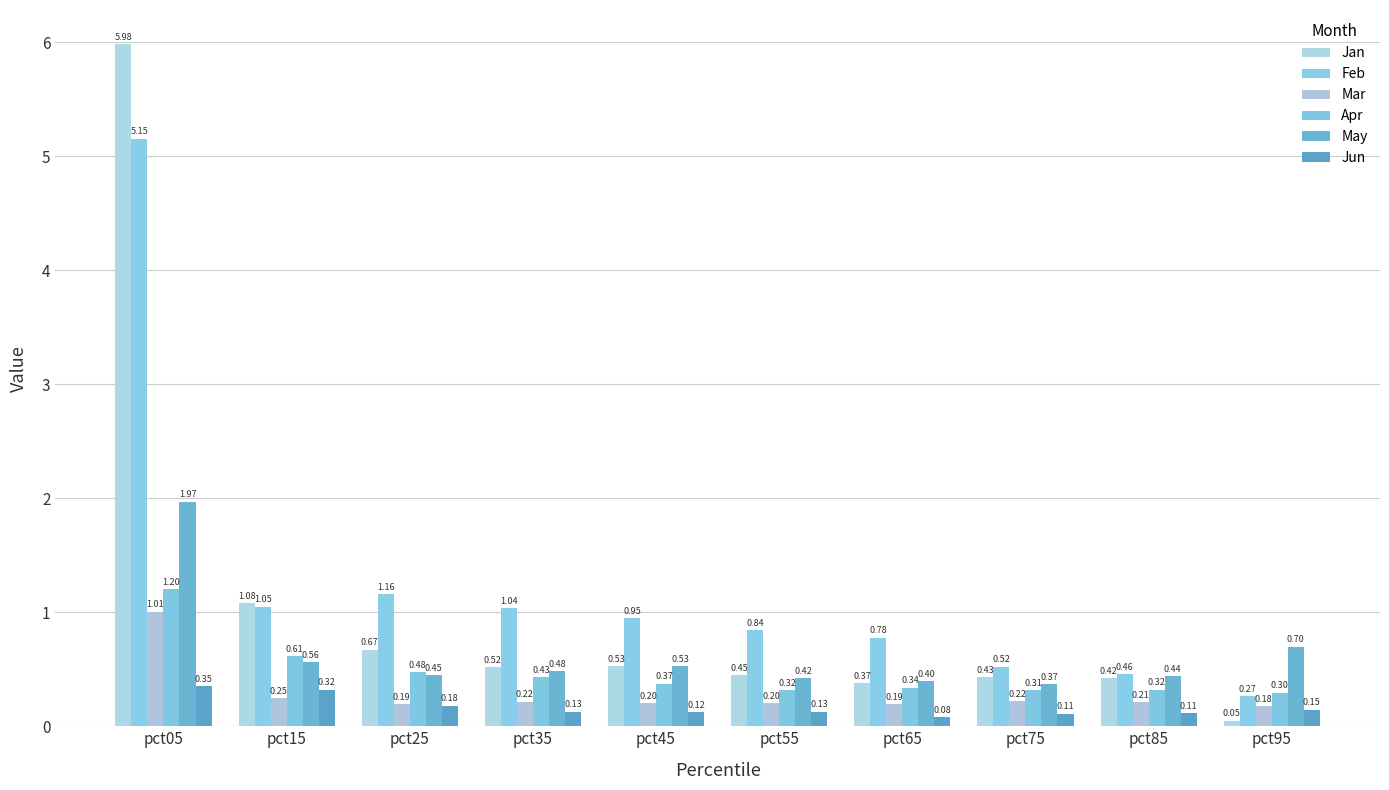

What is the maximum value shown in the chart?

6.0